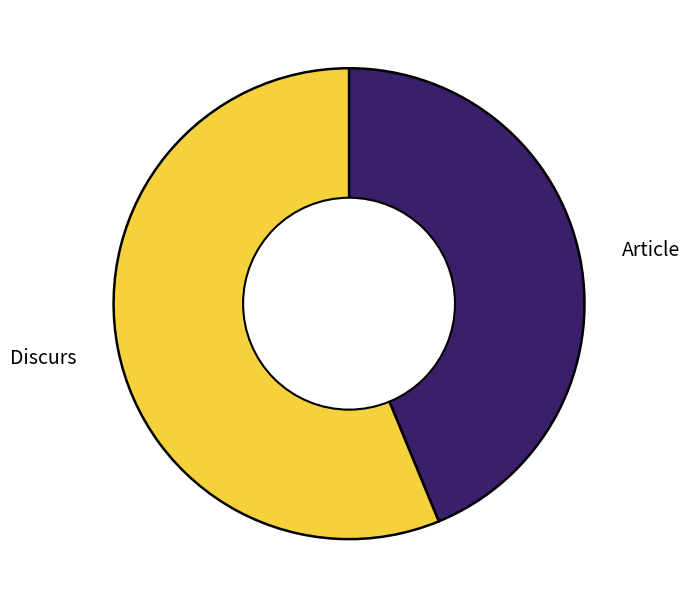

Rank the categories by value from highest to lowest.

Discurs, Article